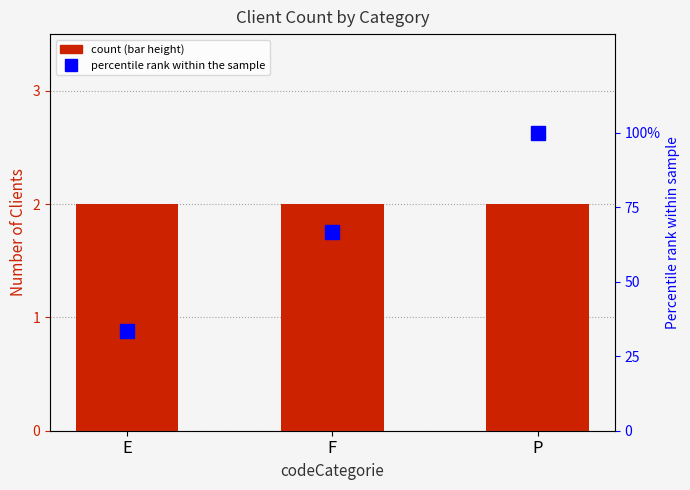

The value of count at E is 2.0. True or false?

True